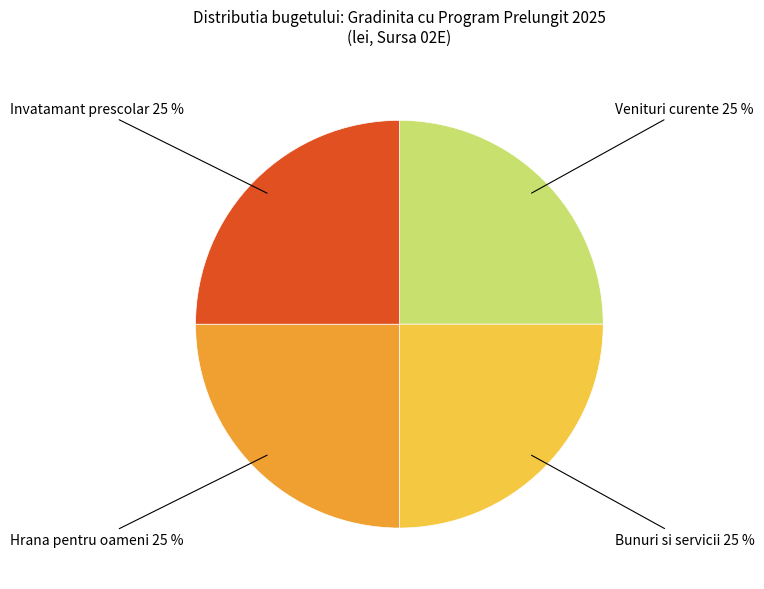

To the nearest percent, what percentage of the pie is Venituri curente?

25%